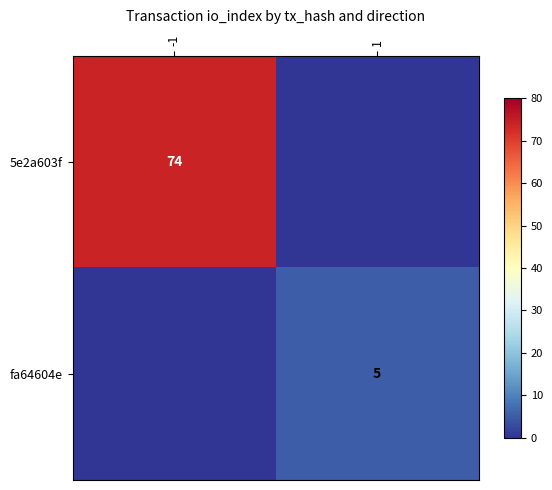

What is the total value across all series at 1?

5